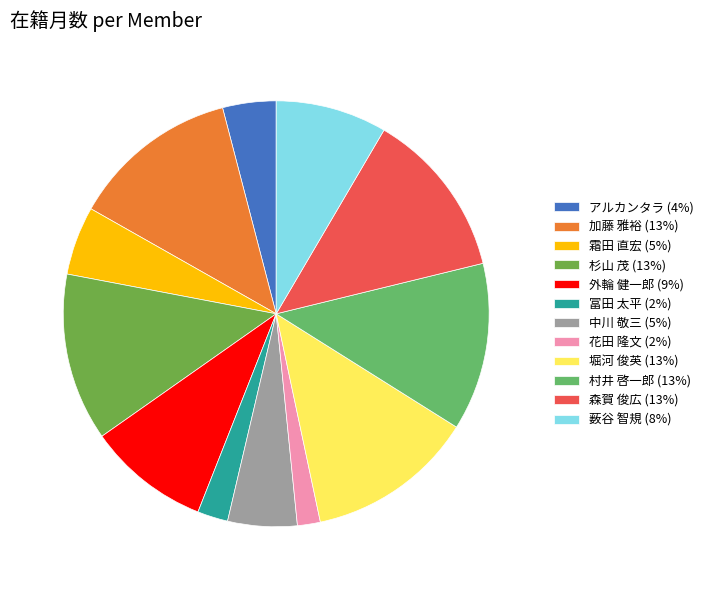

Rank the categories by value from lowest to highest.

花田 隆文 (36), 冨田 太平 (48), アルカンタラ (84), 霜田 直宏 (108), 中川 敬三 (109), 薮谷 智規 (175), 外輪 健一郎 (192), 加藤 雅裕 (264), 杉山 茂 (264), 堀河 俊英 (264), 村井 啓一郎 (264), 森賀 俊広 (264)